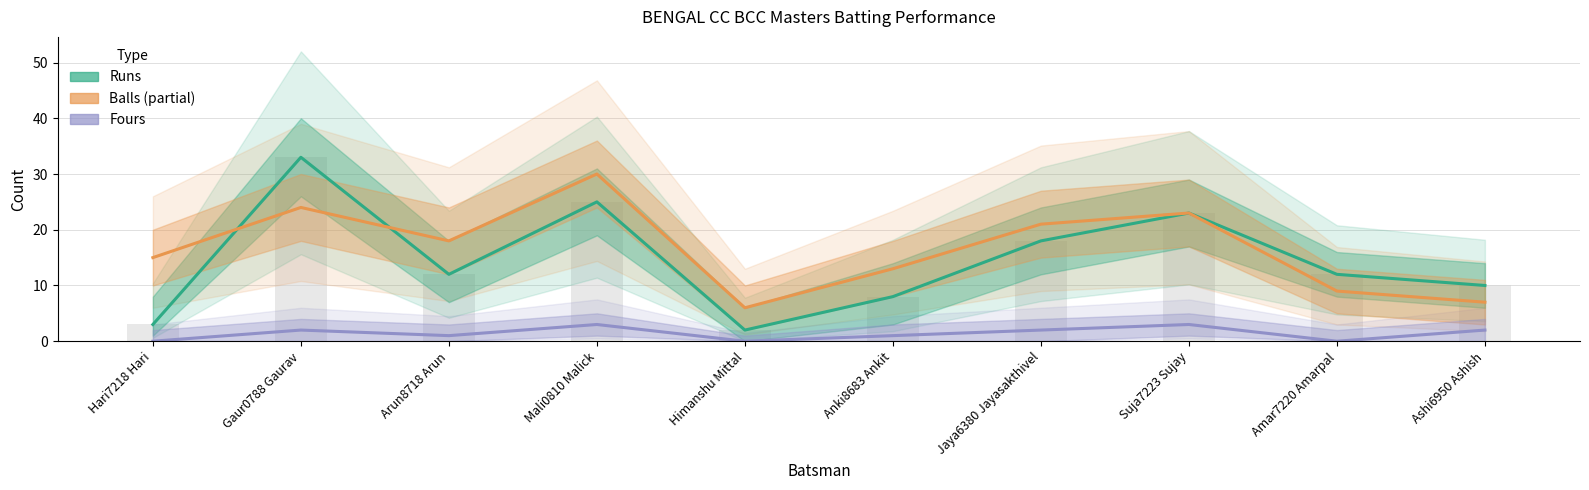

Which series changed the most between Gaur0788 Gaurav and Jaya6380 Jayasakthivel?

Runs